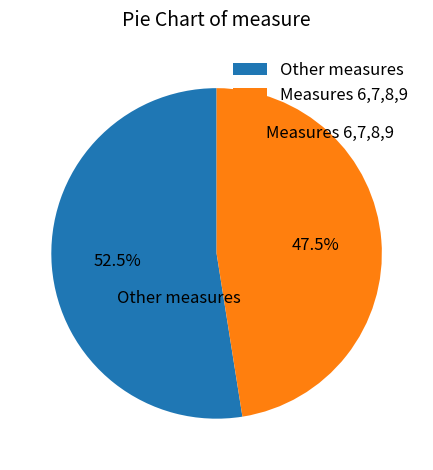

How many segments does this pie chart have?

2